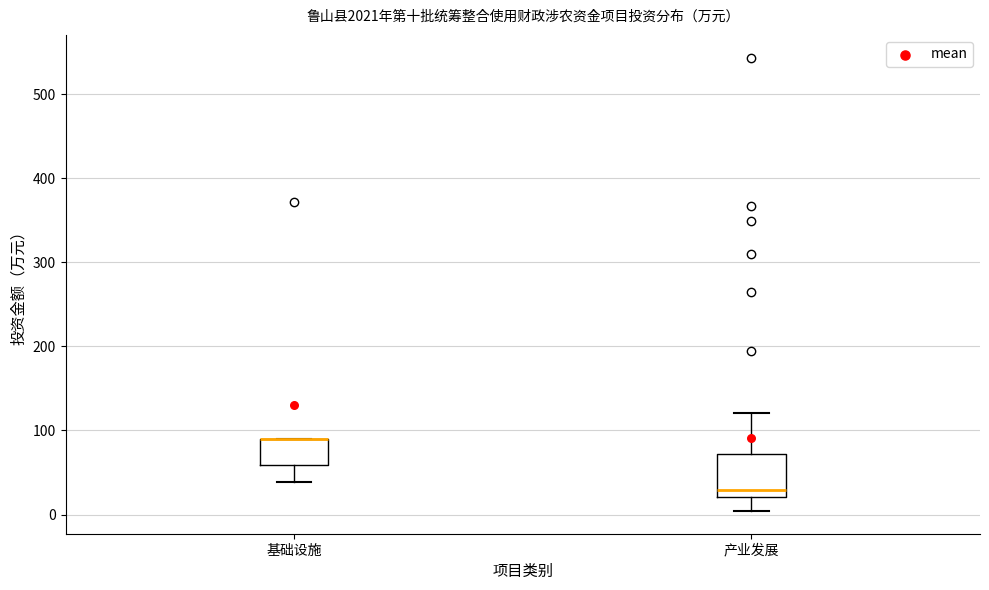

Reading left to right, read every box against the y-axis: the position of its median line, the range the box covers, and the ends of its whiskers. The values are not printed on the chart, so give them approximately, as read against the axis.

基础设施: median 90 (drawn on the box's upper edge), box 60 to 90, whiskers 40 to 90
产业发展: median 30, box 20 to 70, whiskers 0 to 120